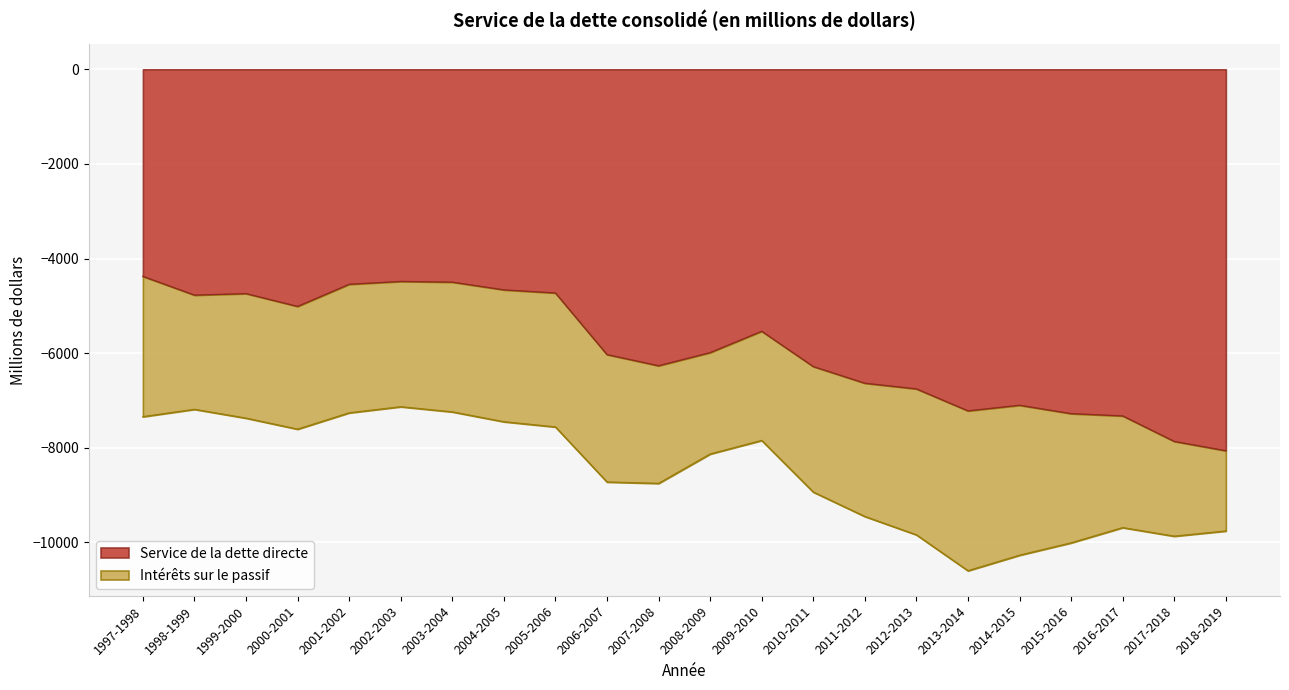

What is the label of the 2nd point from the left?

1998-1999